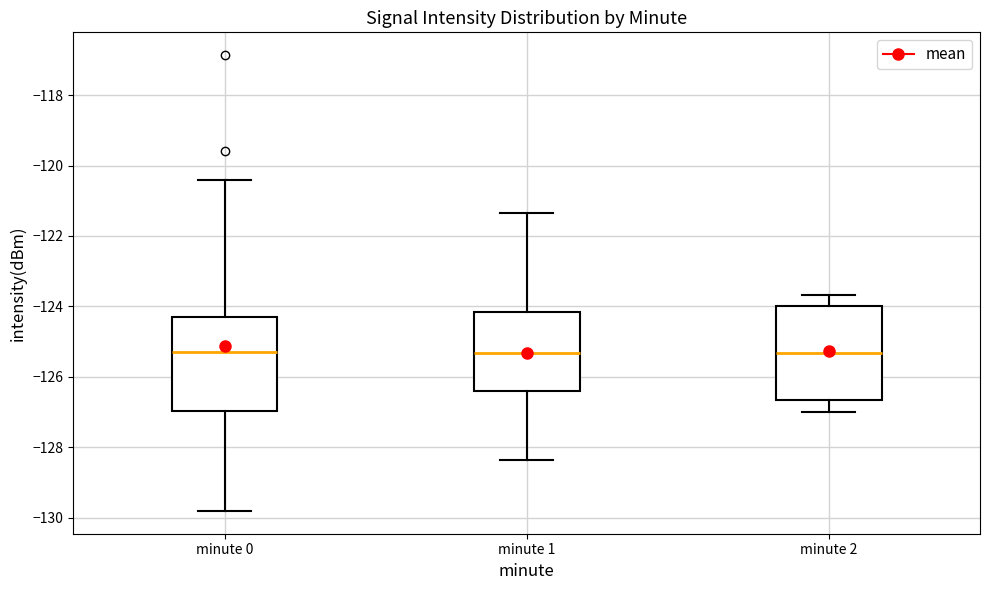

Where does the median line of the box for minute 0 sit on the y-axis? The values are not printed on the chart, so give them approximately, as read against the axis.

-125.4